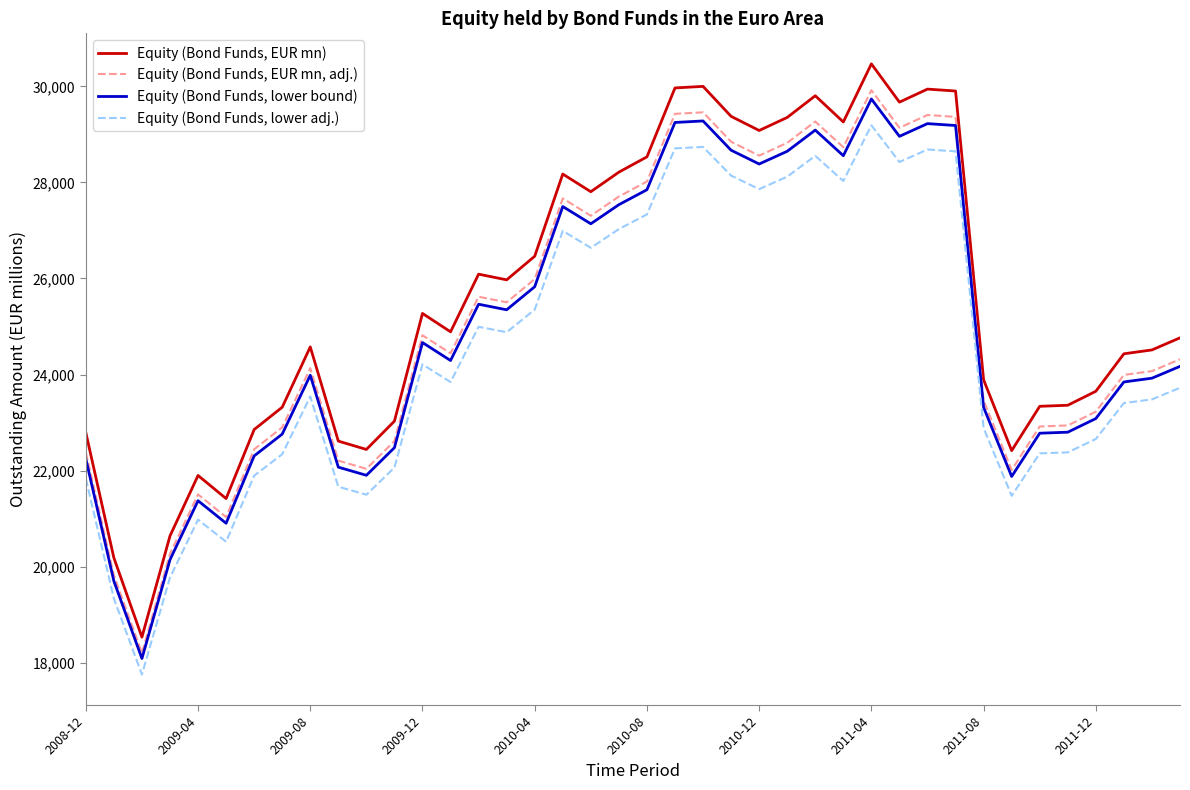

Rank the series by their maximum value, from lowest to highest.

Equity (Bond Funds, lower adj.), Equity (Bond Funds, lower bound), Equity (Bond Funds, EUR mn, adj.), Equity (Bond Funds, EUR mn)